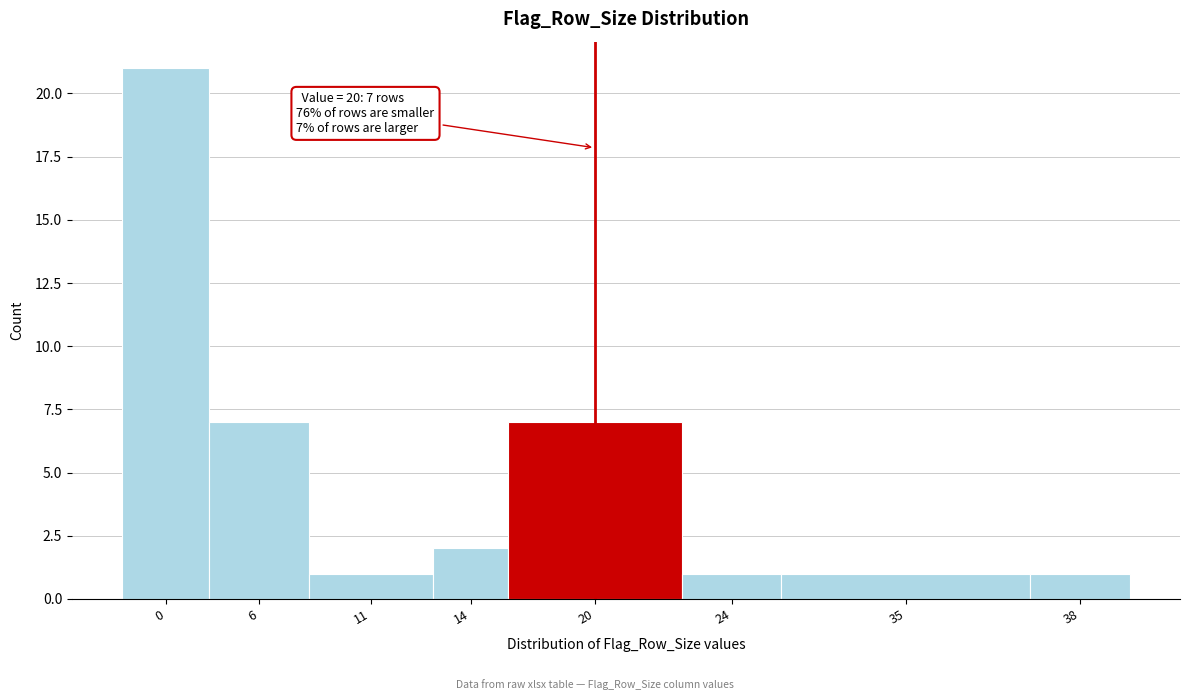

Reading left to right, what are all the values shown in this chart?

0=21	6=7	11=1	14=2	20=7	24=1	35=1	38=1